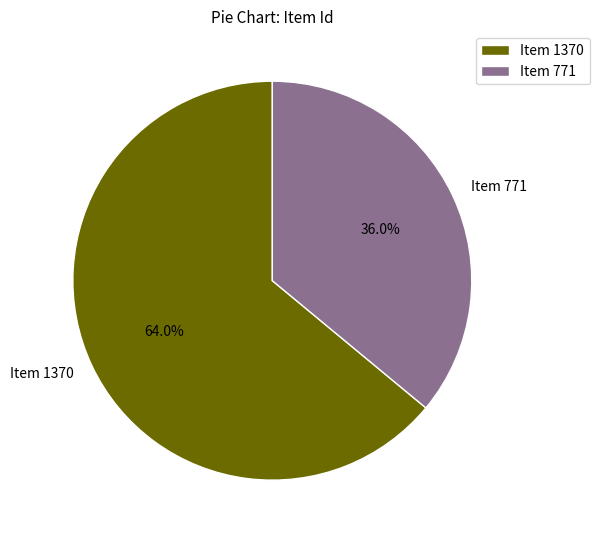

How many slices are in this pie chart?

2